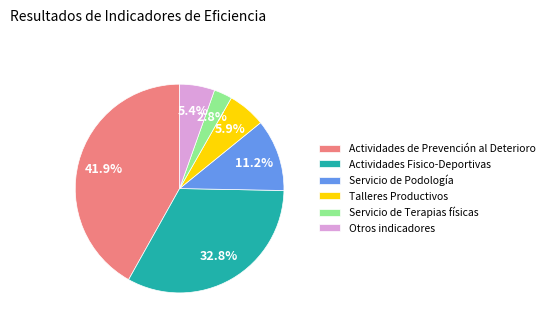

What percentage is NOT represented by Servicio de Terapias físicas?

97.2%